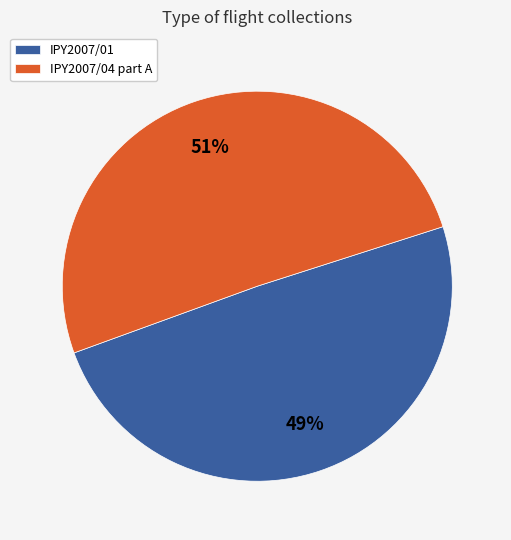

Approximately how many times larger is the value at IPY2007/01 compared to IPY2007/04 part A?

1.0